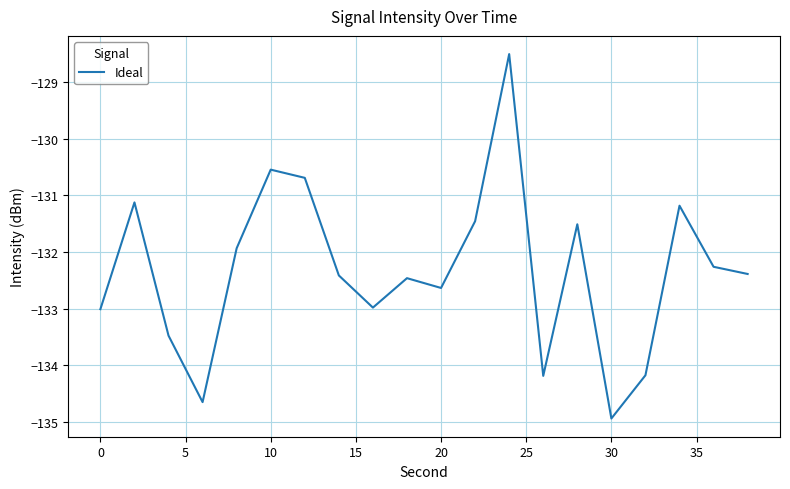

What is the greatest value displayed?

-128.5